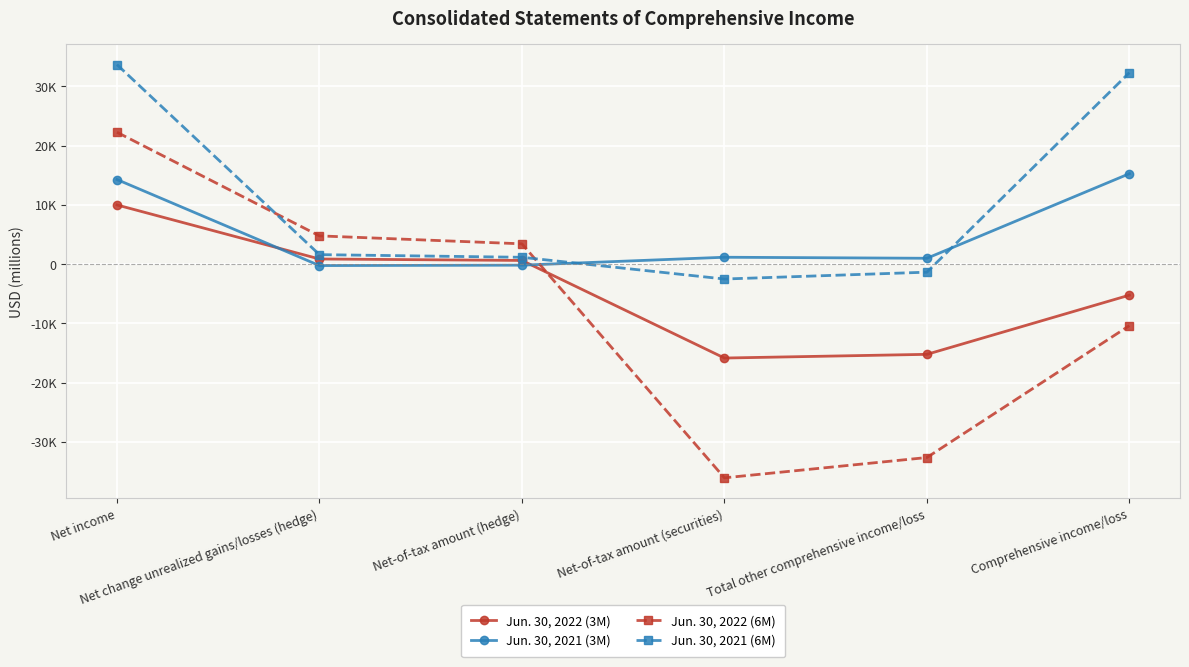

What is the spread (max minus min) of values at Net income?

23681